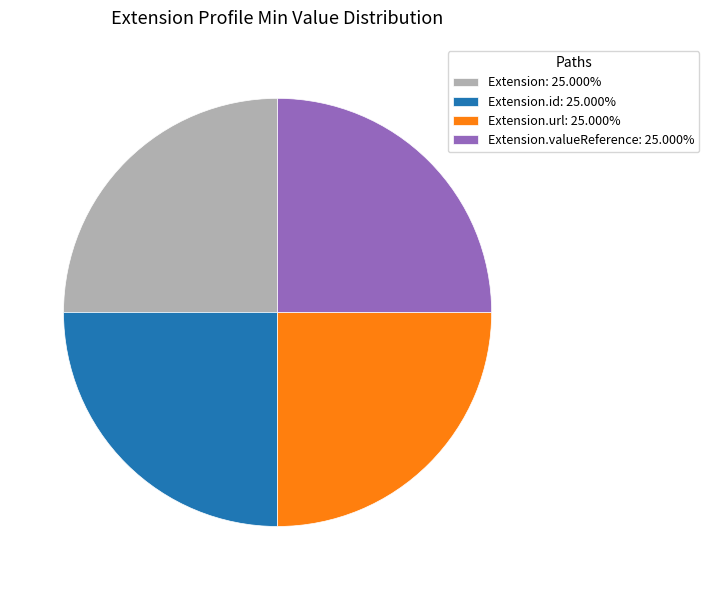

Approximately how many times larger is the value at Extension: 25.000% compared to Extension.url: 25.000%?

1.0